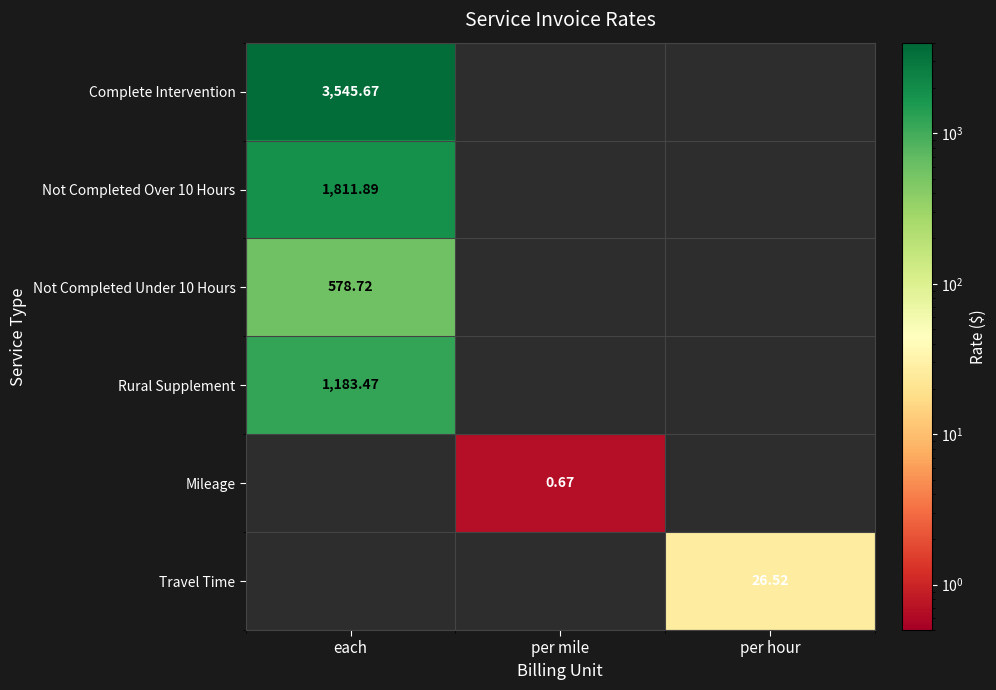

How many categories are shown in the chart?

3